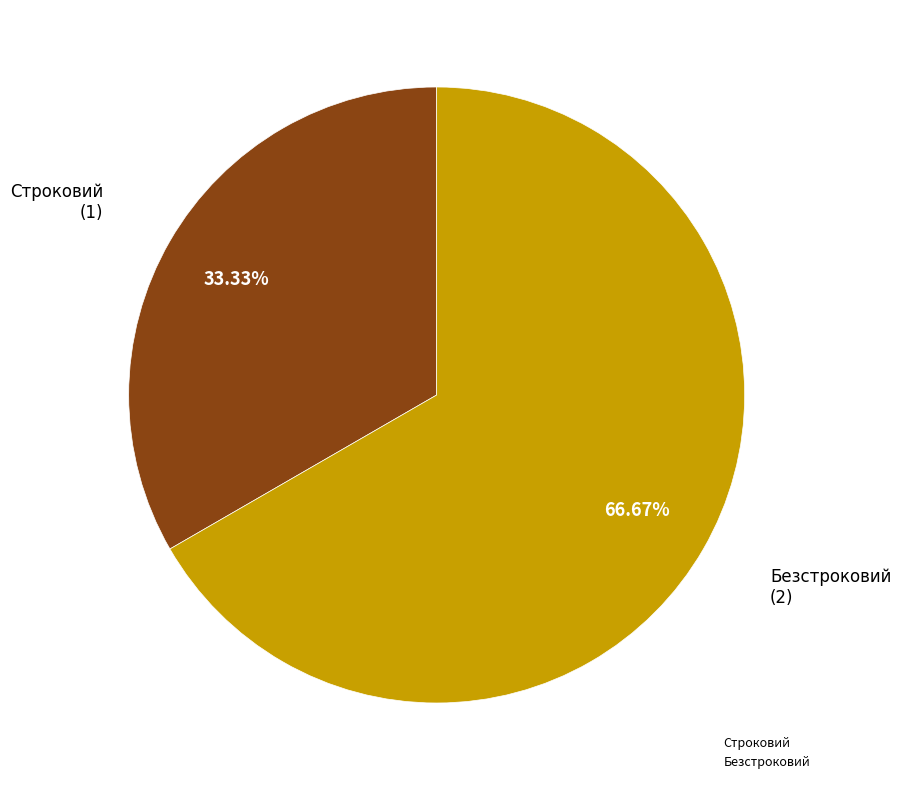

Is the sum of Безстроковий and Строковий greater than half?

Yes